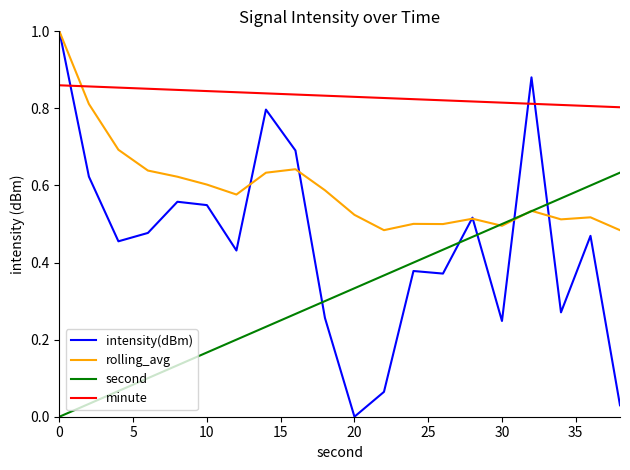

List the series in order of their overall mean, lowest first.

second, intensity(dBm), rolling_avg, minute